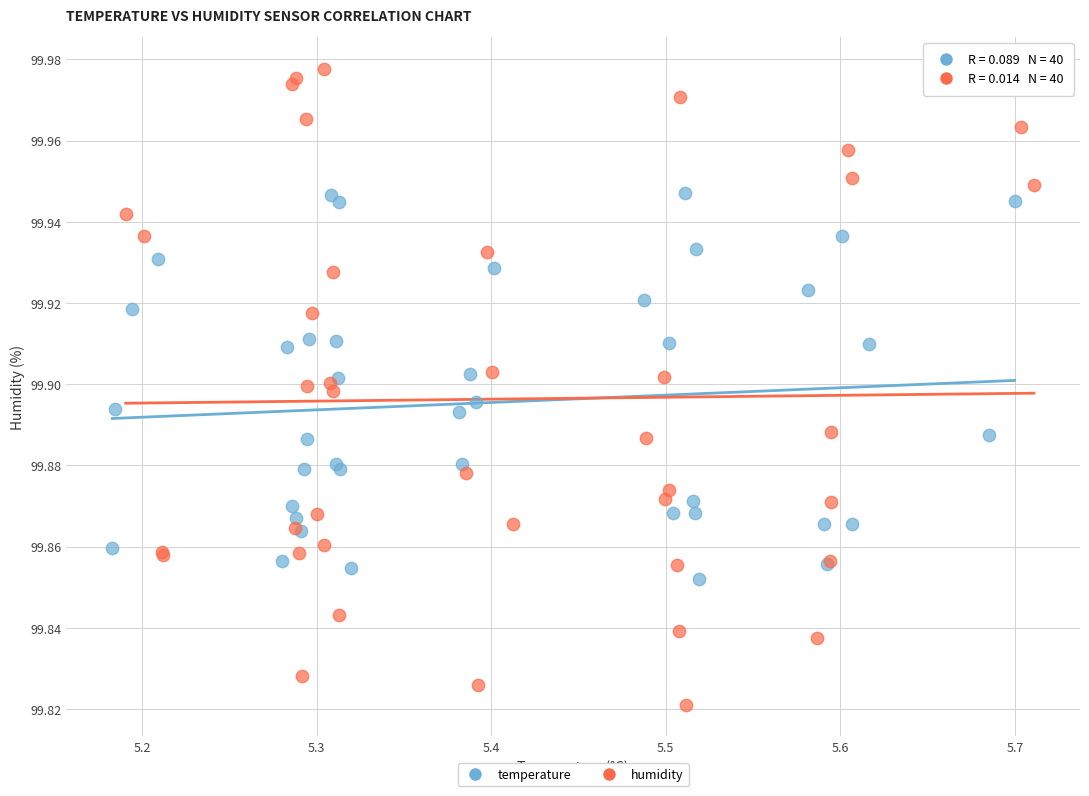

What are all the series names shown in the legend?

temperature, humidity